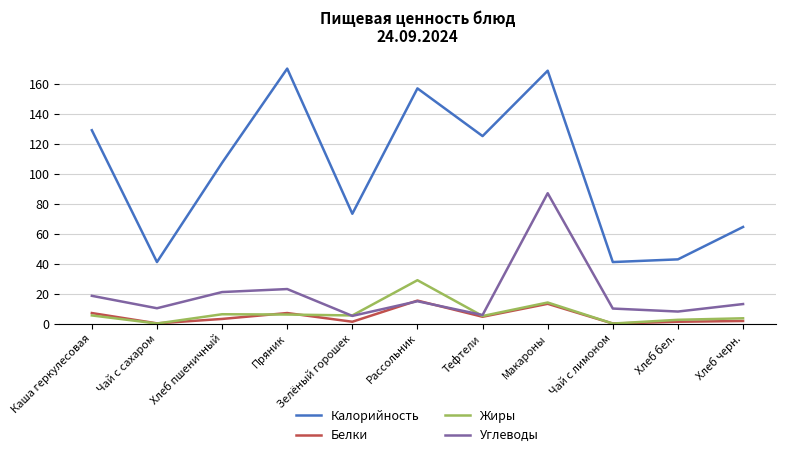

How many distinct data groups are displayed?

4